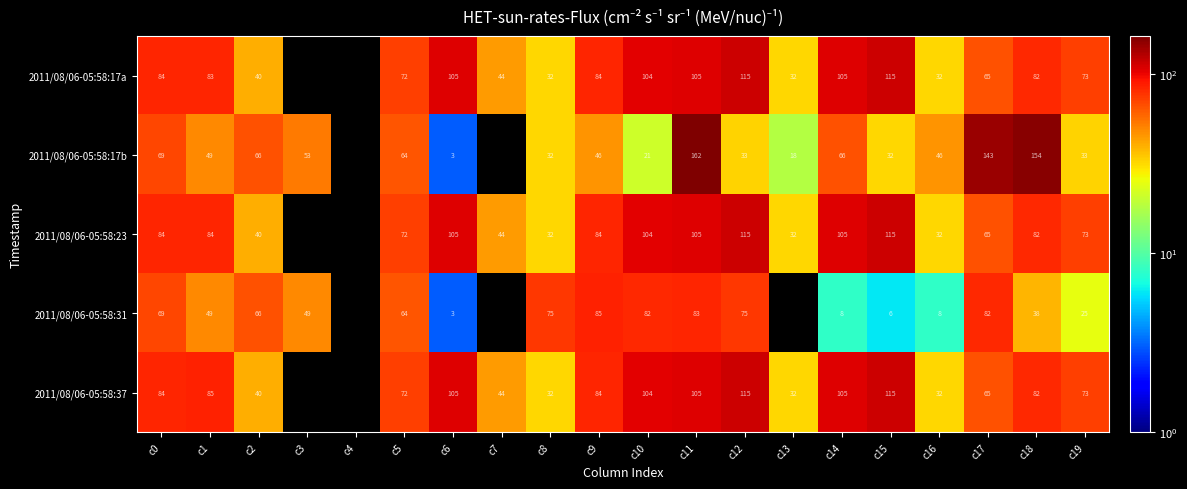

Which has a higher value, c19 or c18?

c18